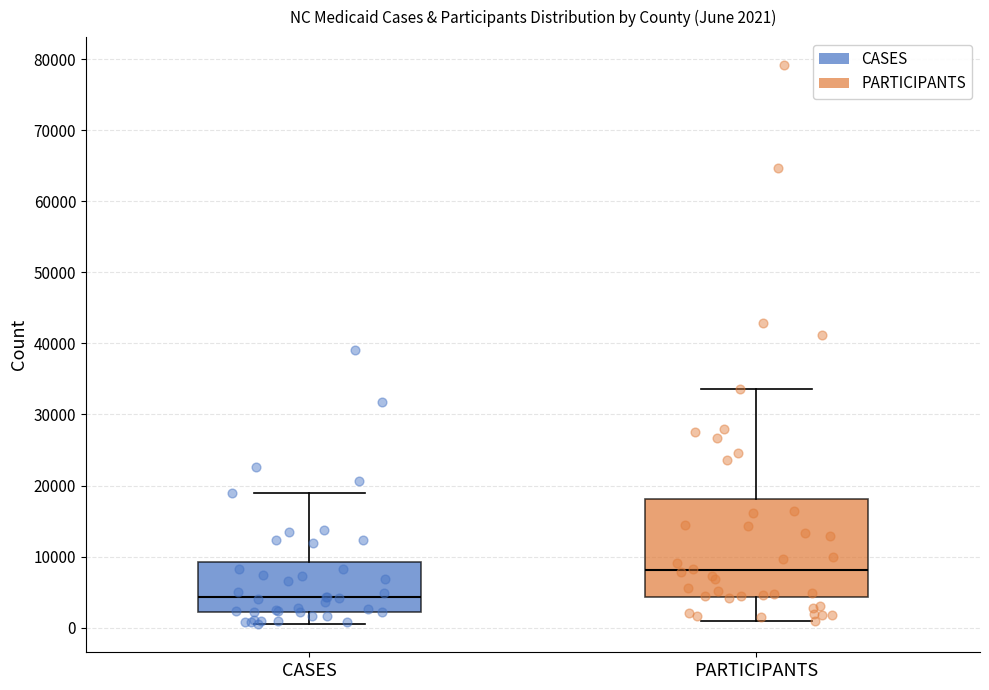

Which box has the lowest median line?

CASES